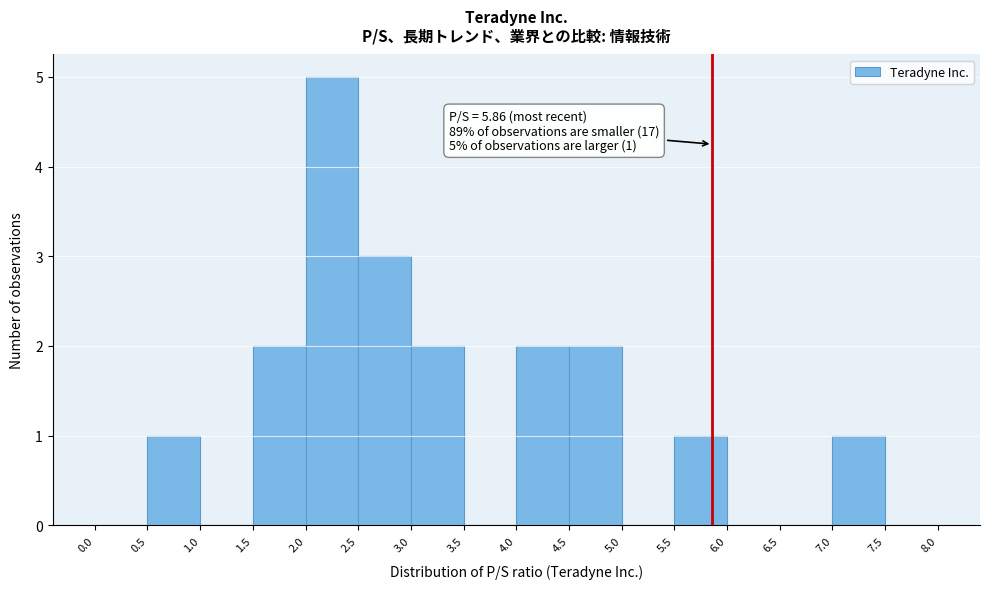

Over which range of the x-axis is the bar tallest?

2.0 to 2.5